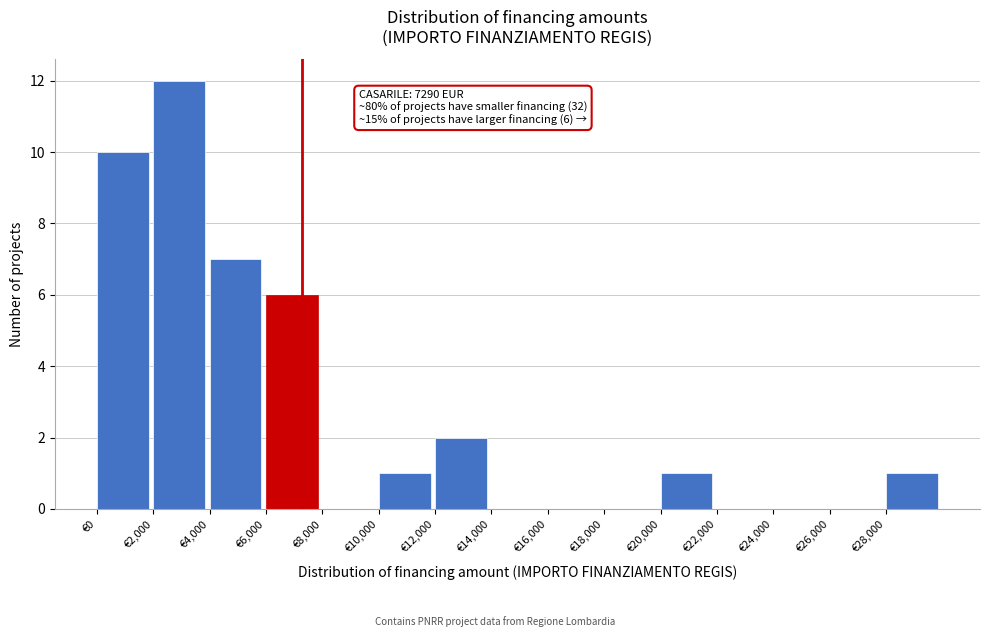

Over which range of the x-axis is the bar tallest?

2000 to 4000